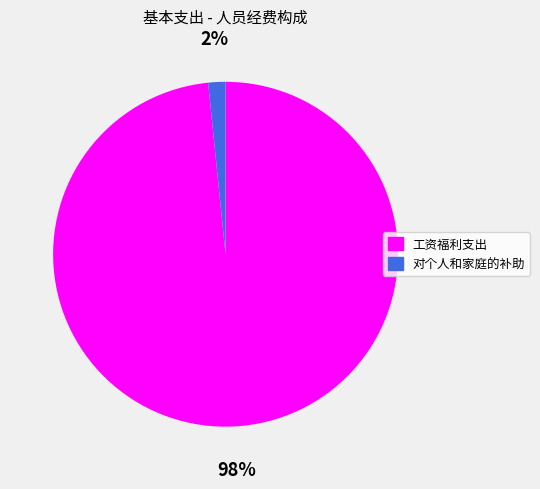

Is there a majority slice in this chart?

Yes